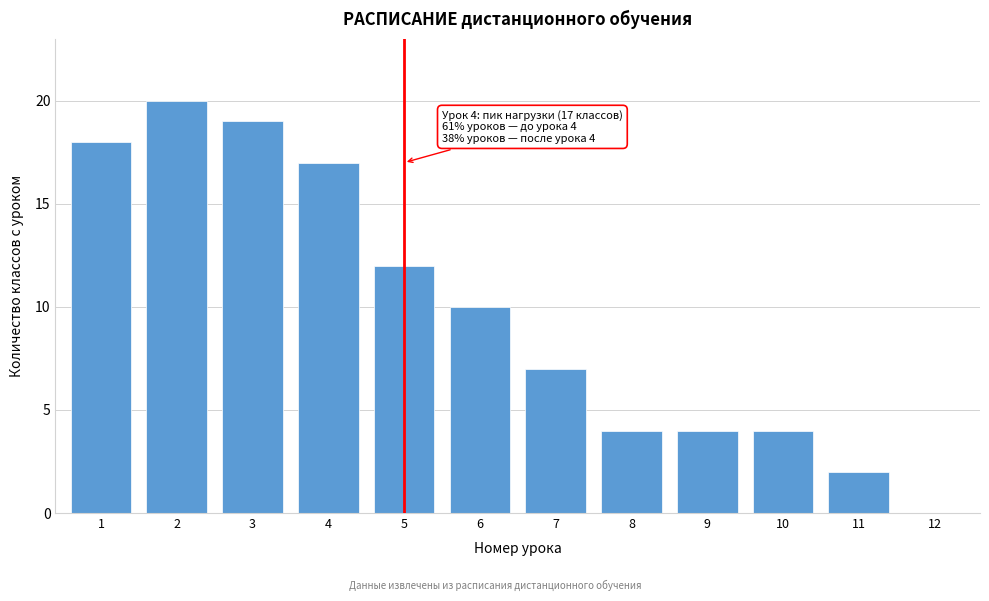

Reading right to left, extract all data points from this chart.

12=0	11=2	10=4	9=4	8=4	7=7	6=10	5=12	4=17	3=19	2=20	1=18